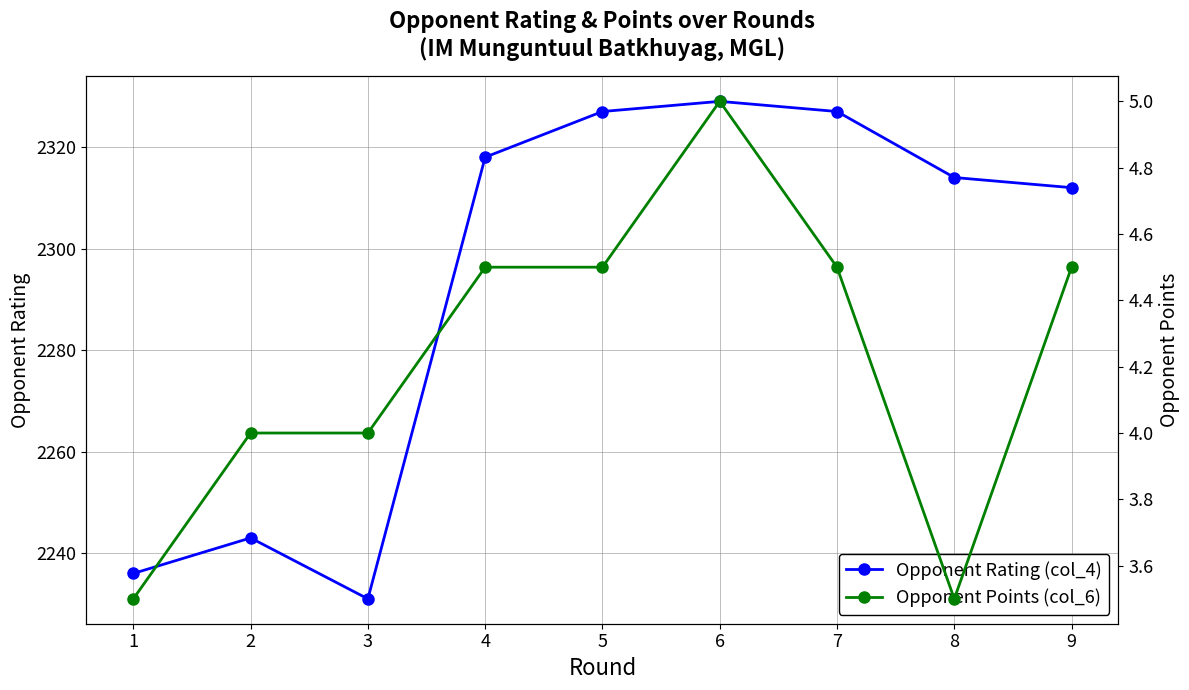

How many distinct data groups are displayed?

2